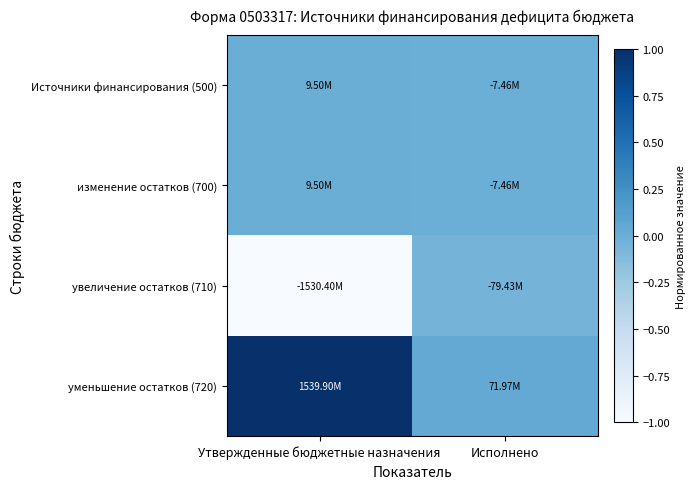

Which series has the largest total across all categories?

уменьшение остатков (720)